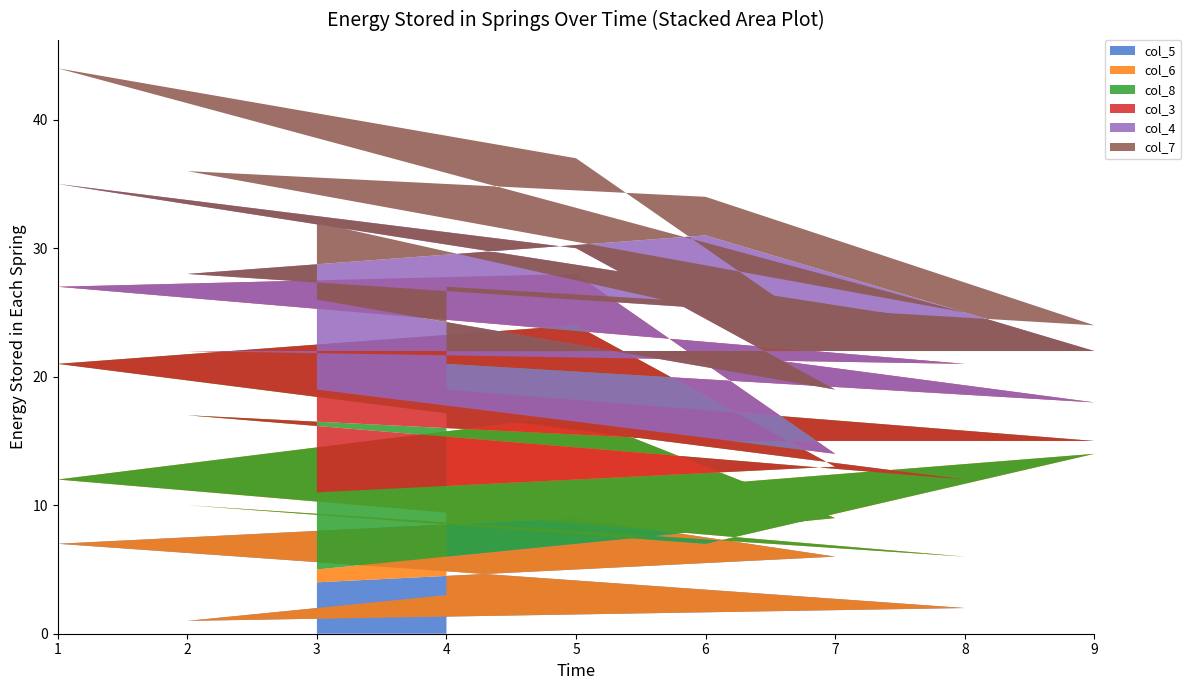

Reading left to right, list all the values displayed in this chart.

col_5: 3=4	7=6	5=9	1=7	8=2	2=1	6=5	9=8	4=3
col_6: 3=1	7=3	5=8	1=5	8=4	2=9	6=2	9=6	4=7
col_8: 3=6	7=4	5=7	1=9	8=6	2=7	6=8	9=1	4=9
col_3: 3=8	7=1	5=4	1=6	8=9	2=5	6=7	9=3	4=2
col_4: 3=7	7=5	5=2	1=8	8=3	2=6	6=9	9=4	4=1
col_7: 3=6	7=4	5=7	1=9	8=1	2=8	6=3	9=2	4=5